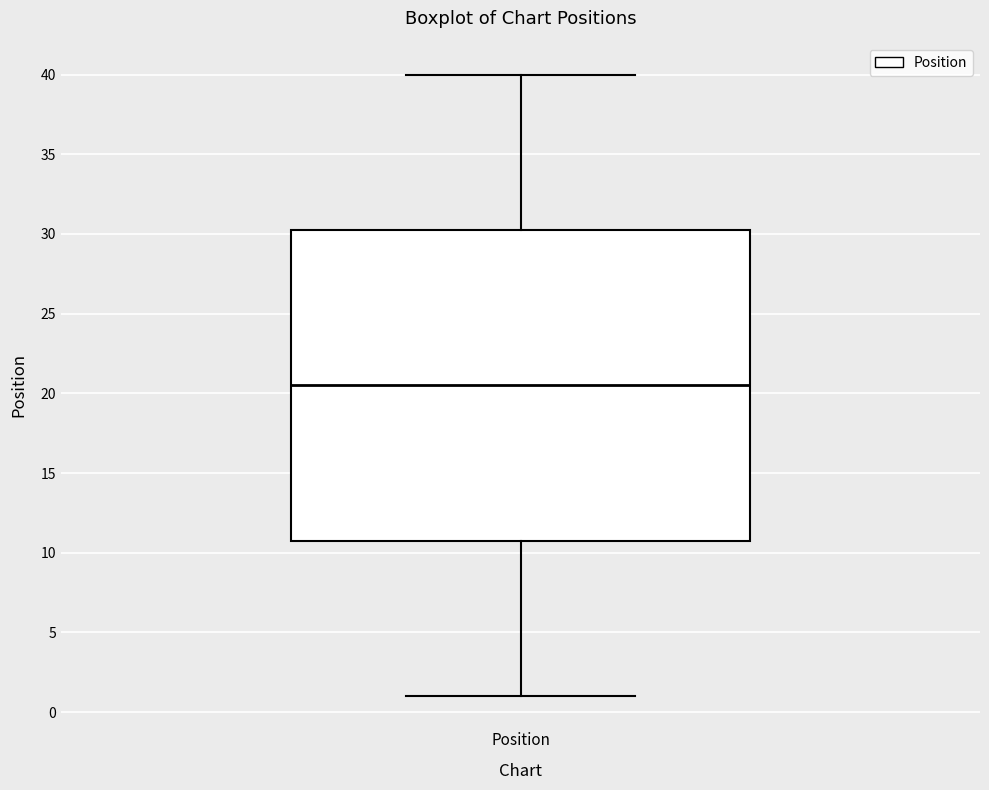

Read this box plot against the y-axis: the position of the median line, the range covered by the box, and the ends of both whiskers. The values are not printed on the chart, so give them approximately, as read against the axis.

median 20.5, box 11.0 to 30.5, whiskers 1.0 to 40.0